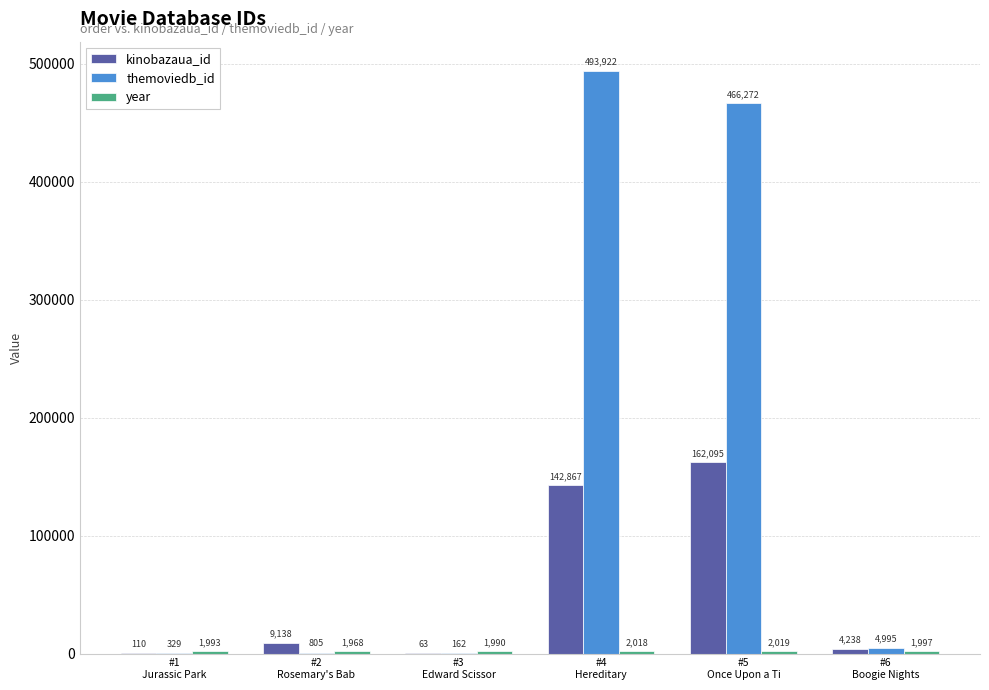

Which category has the highest value across all series?

#4
Hereditary